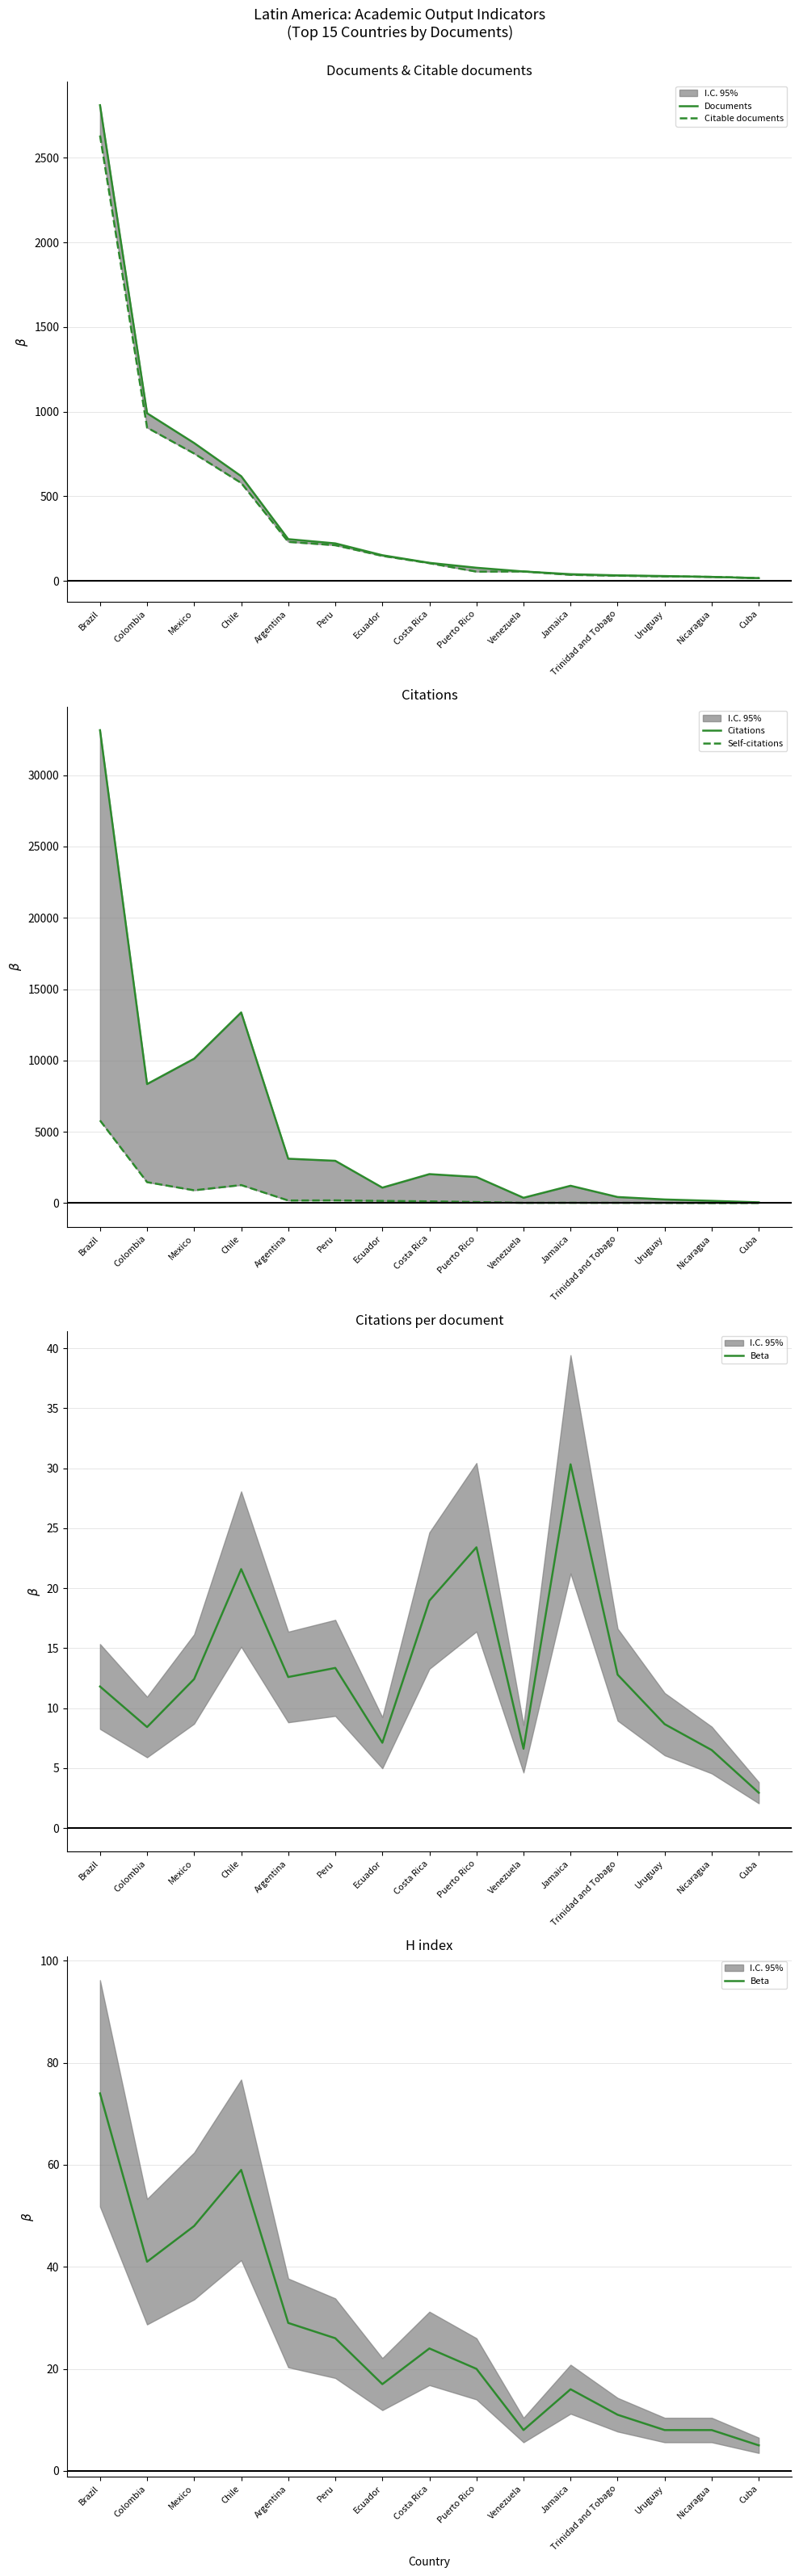

What are all the series names shown in the legend?

Documents, Citable documents, Citations, Self-citations, Beta